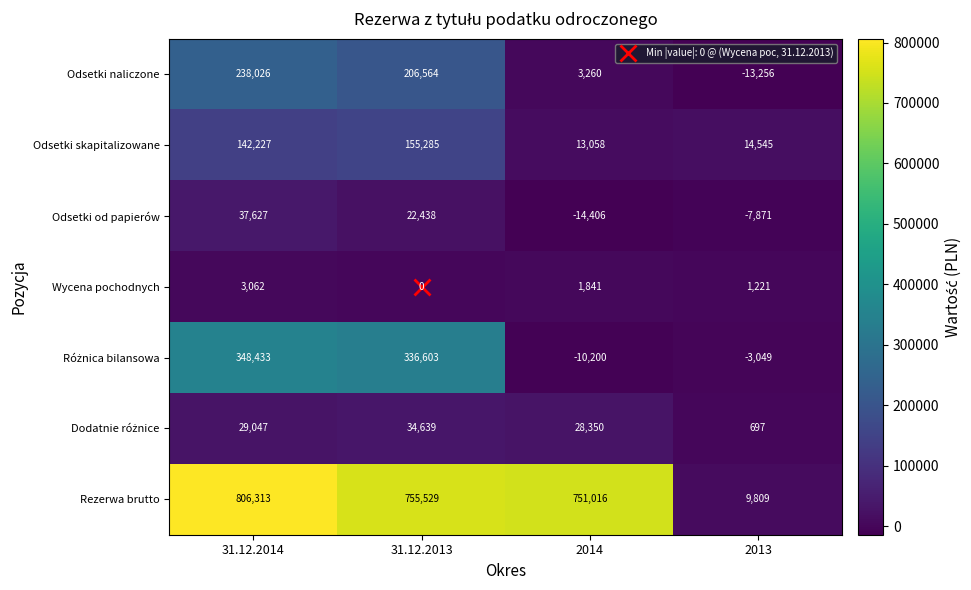

Rank the categories by Rezerwa brutto value from lowest to highest.

2013, 2014, 31.12.2013, 31.12.2014